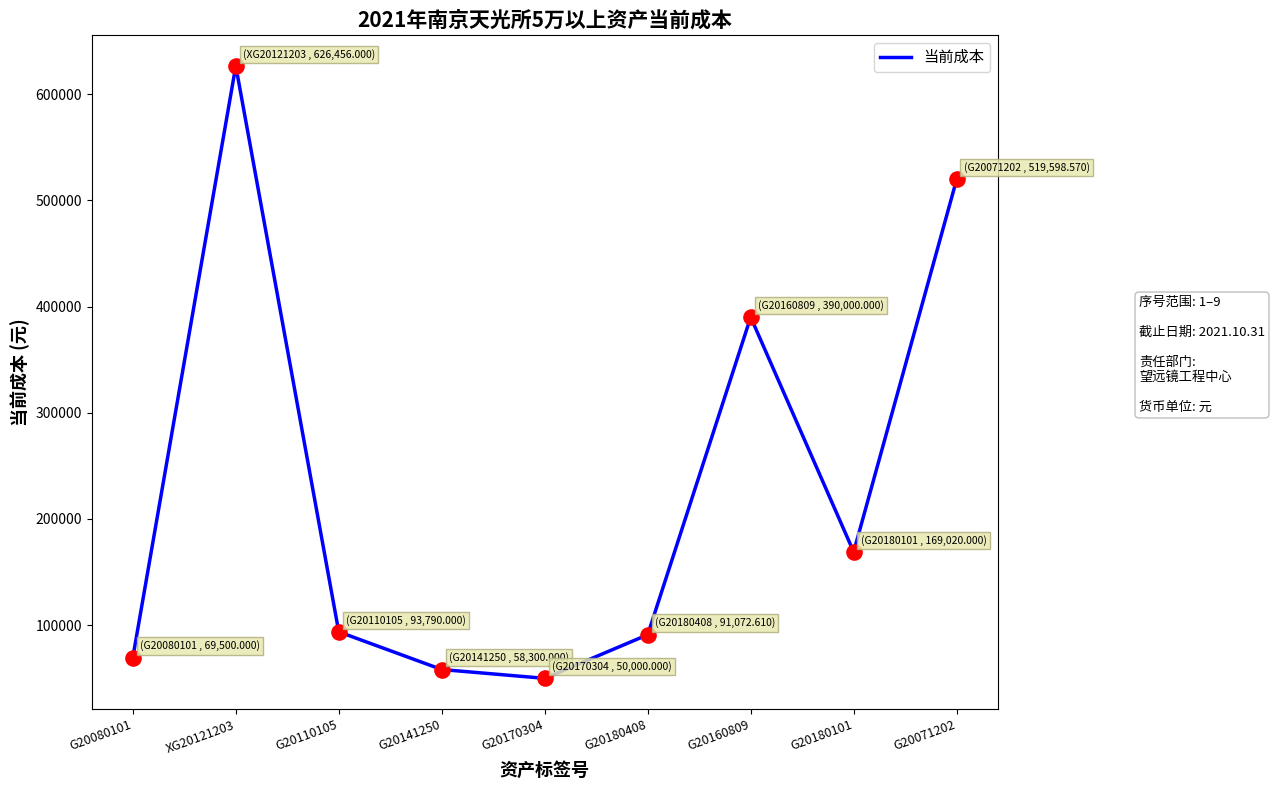

Approximately how many times larger is the value at G20141250 compared to G20180101?

0.3